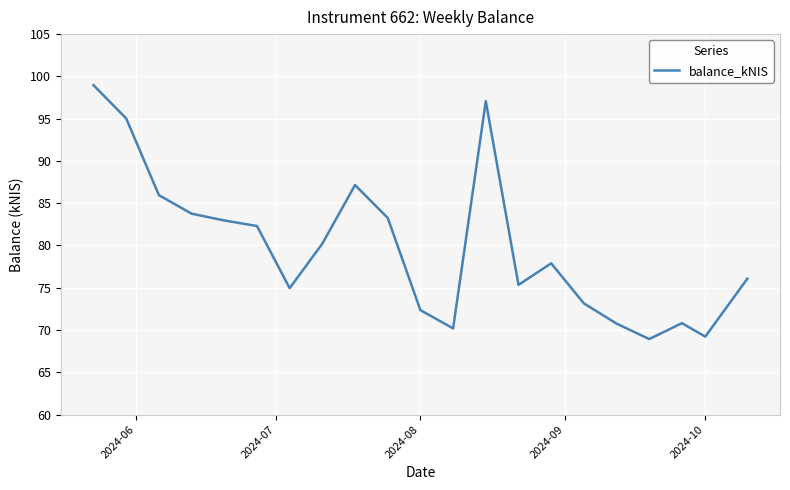

What is the maximum value shown in the chart?

99.0